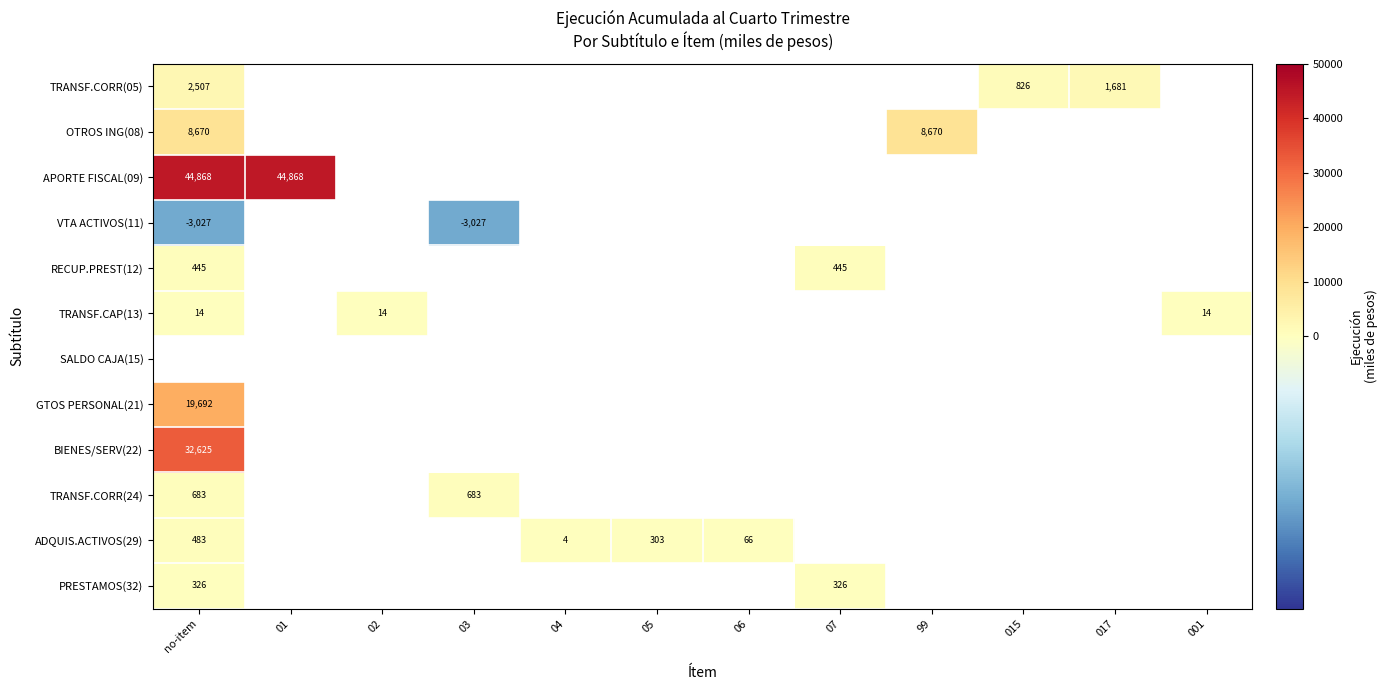

True or false: APORTE FISCAL(09) has a value of 22997 at 01.

False